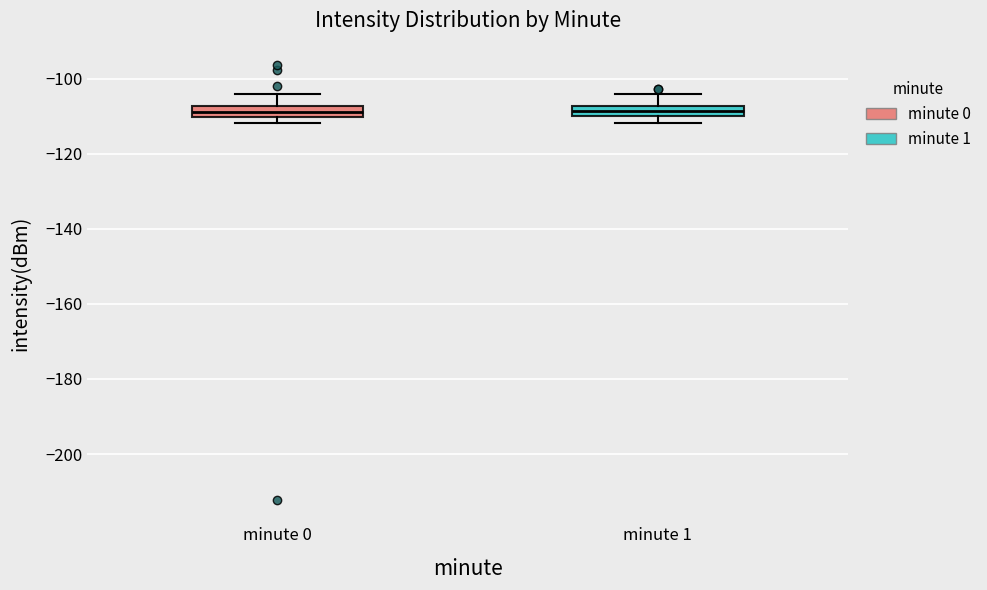

Where does the upper whisker of the box for minute 0 end on the y-axis? The values are not printed on the chart, so give them approximately, as read against the axis.

-104